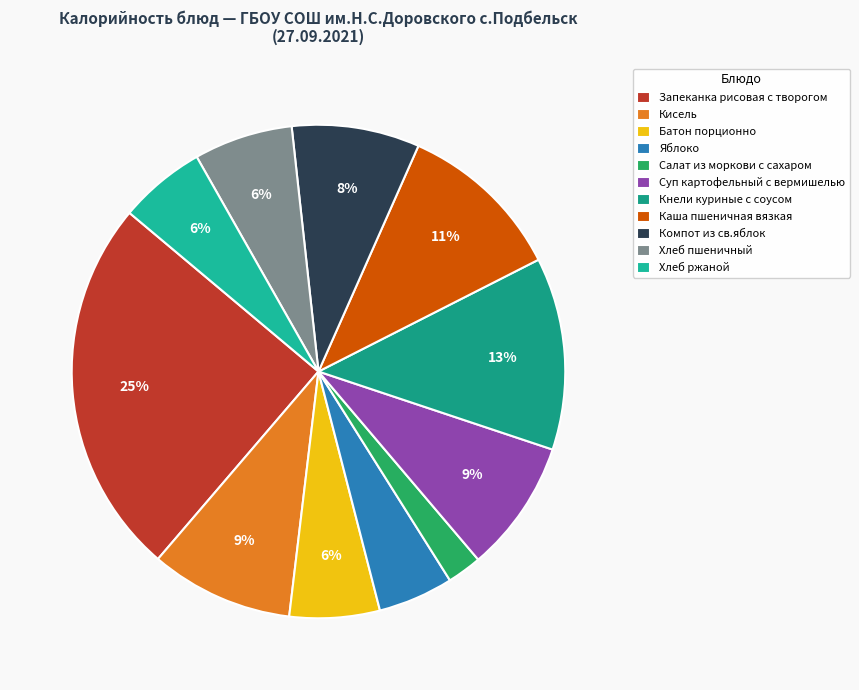

Which has a higher value, Салат из моркови с сахаром or Кисель?

Кисель